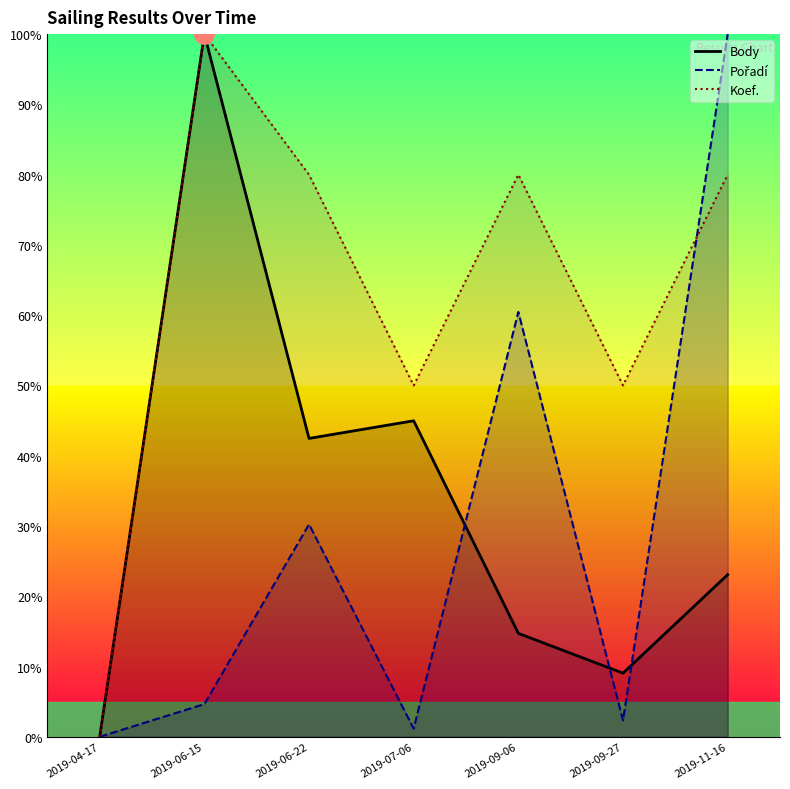

At how many categories does at least one series exceed 72?

4